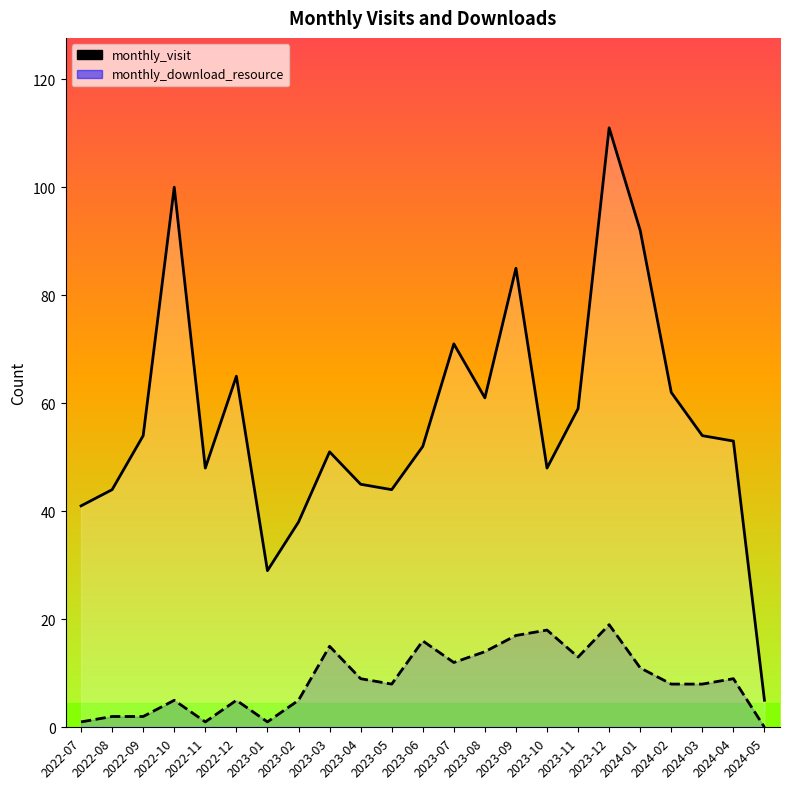

At which label does monthly_download_resource reach its minimum?

2024-05